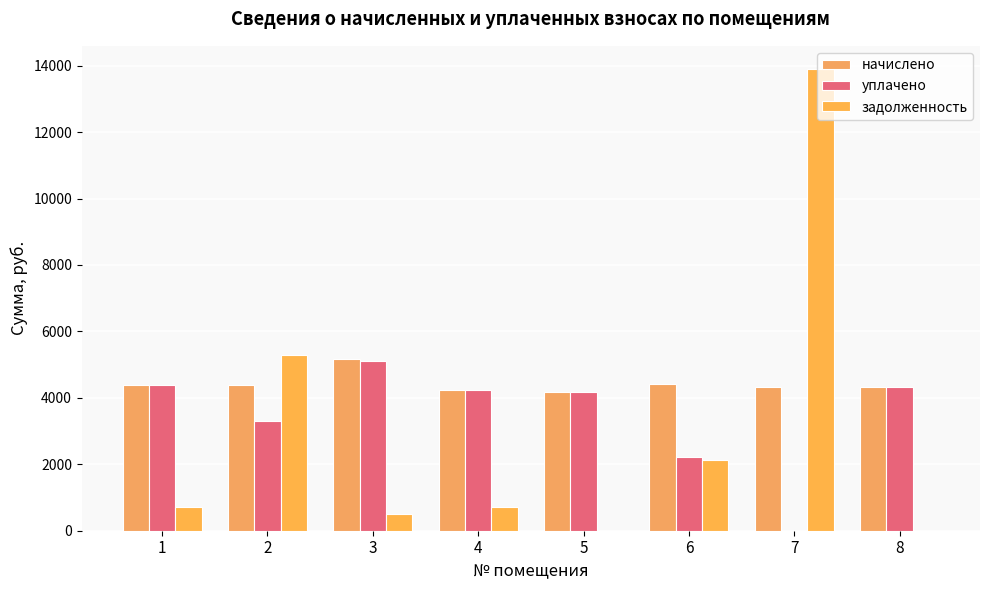

Are the bars grouped side by side (vs. stacked)?

Yes